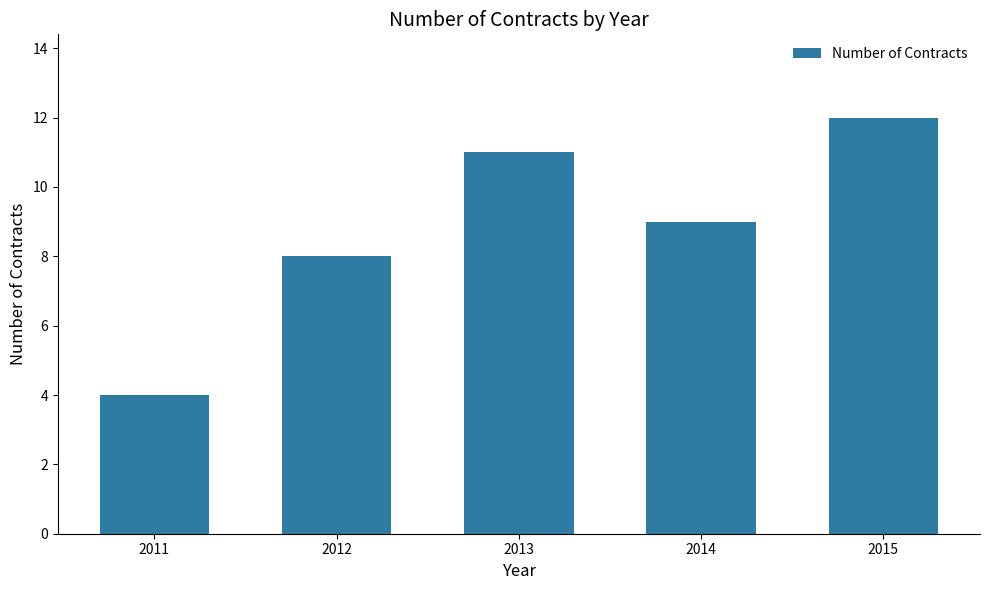

Rank the categories by value from highest to lowest.

2015, 2013, 2014, 2012, 2011